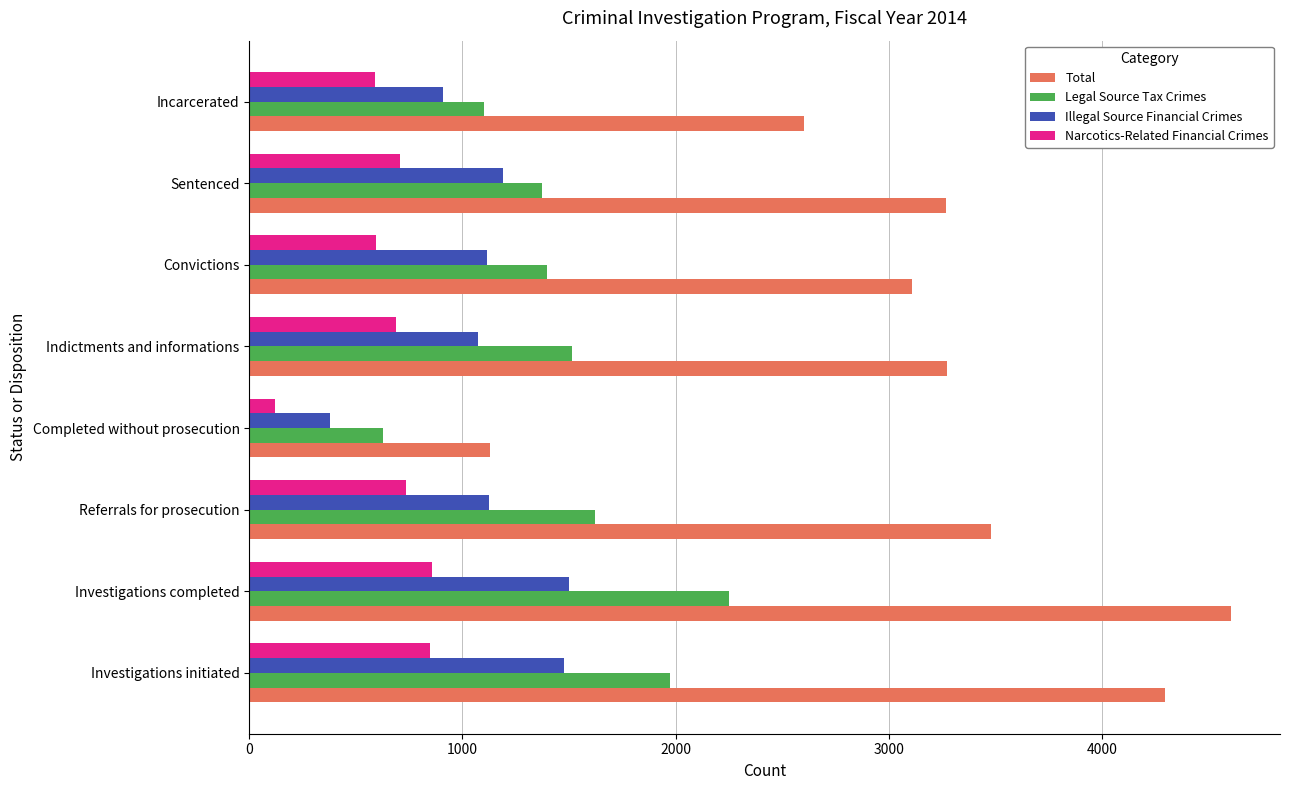

What is the greatest value displayed?

4606